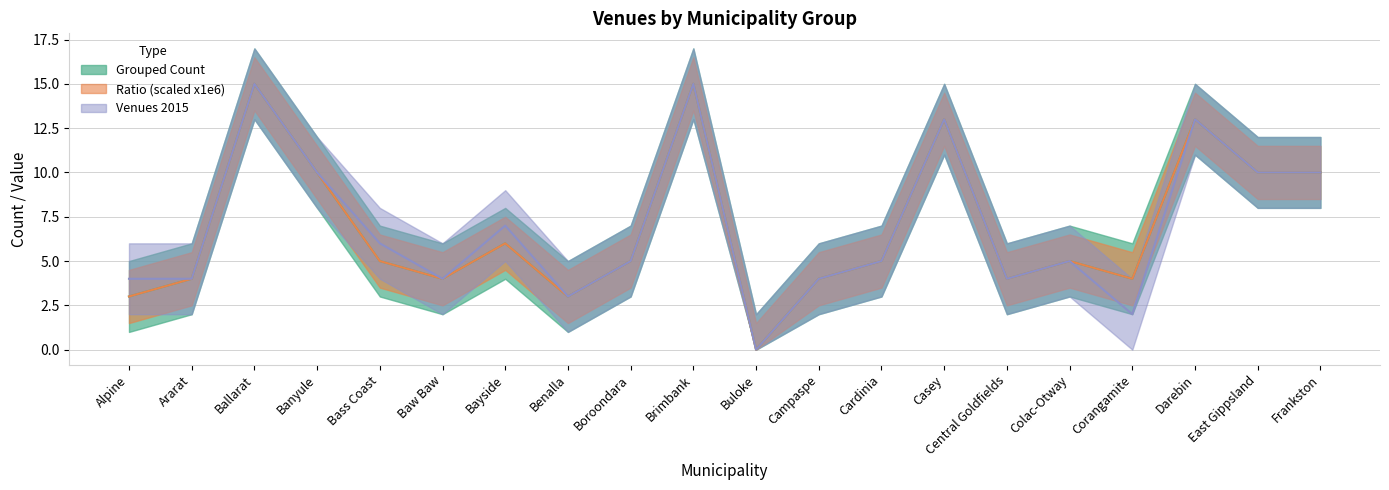

What is the approximate value of Ratio at East Gippsland, to the nearest 5?

10